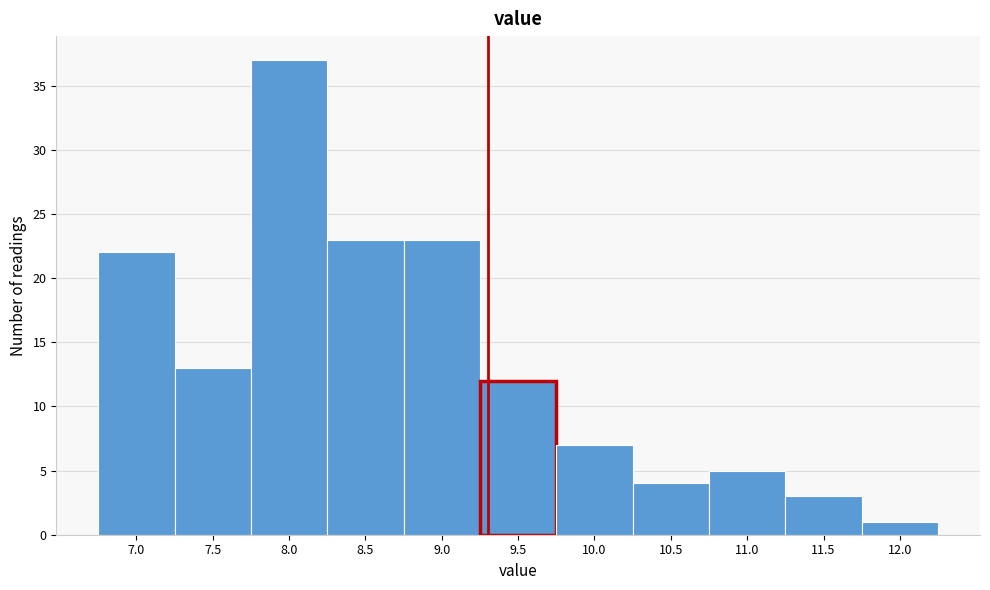

Reading left to right, transcribe all the data shown in this chart.

22	13	37	23	23	12	7	4	5	3	1